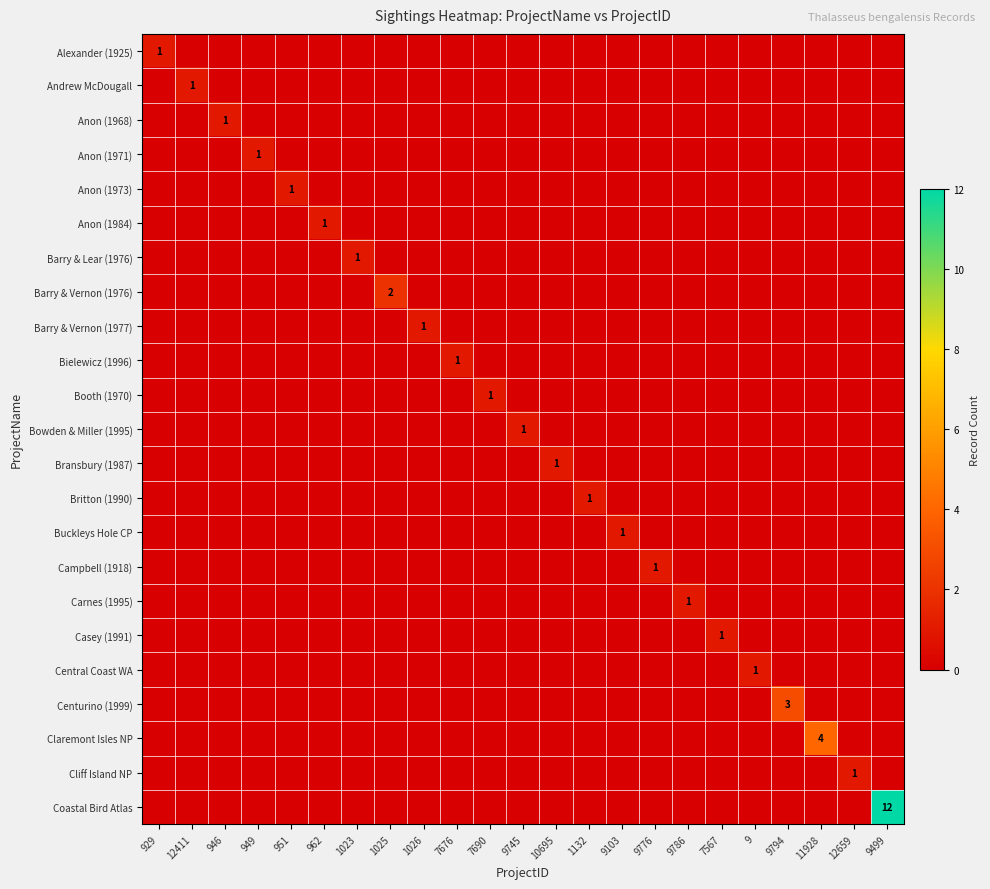

How many data points in Bowden & Miller (1995) are above 0?

1